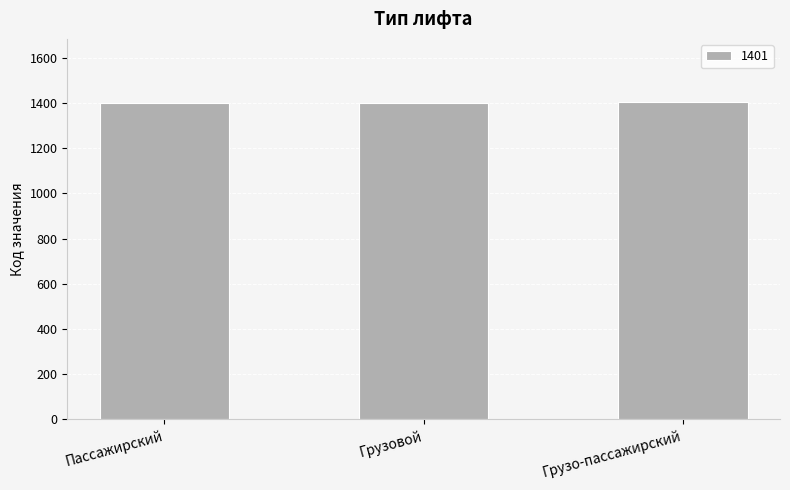

What is the label of the 1st bar from the left?

Пассажирский